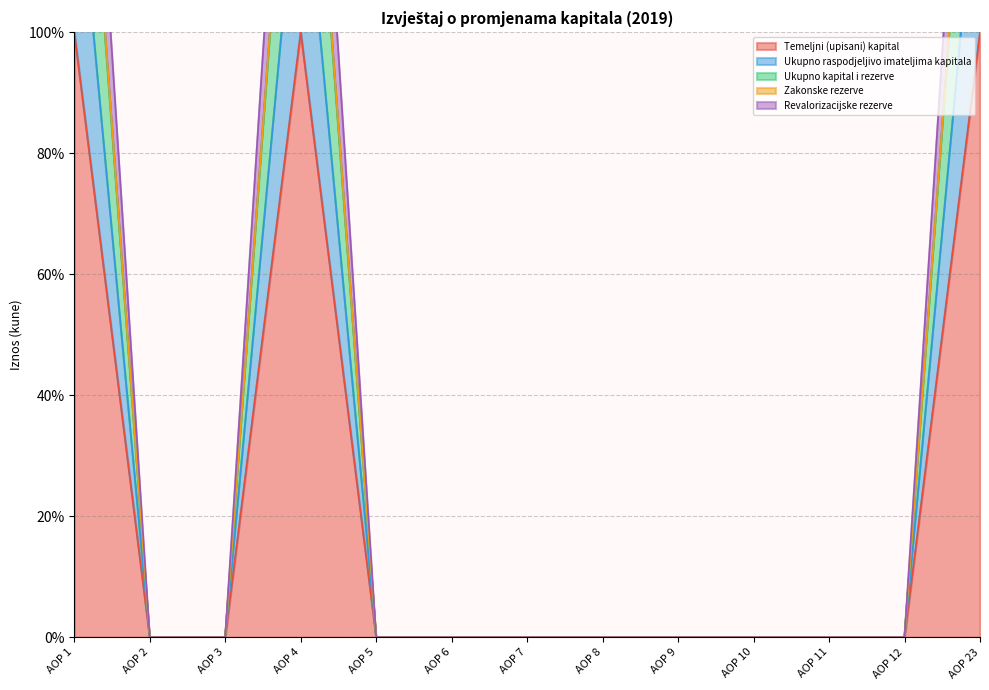

At which category does Zakonske rezerve reach its first local peak?

AOP 4